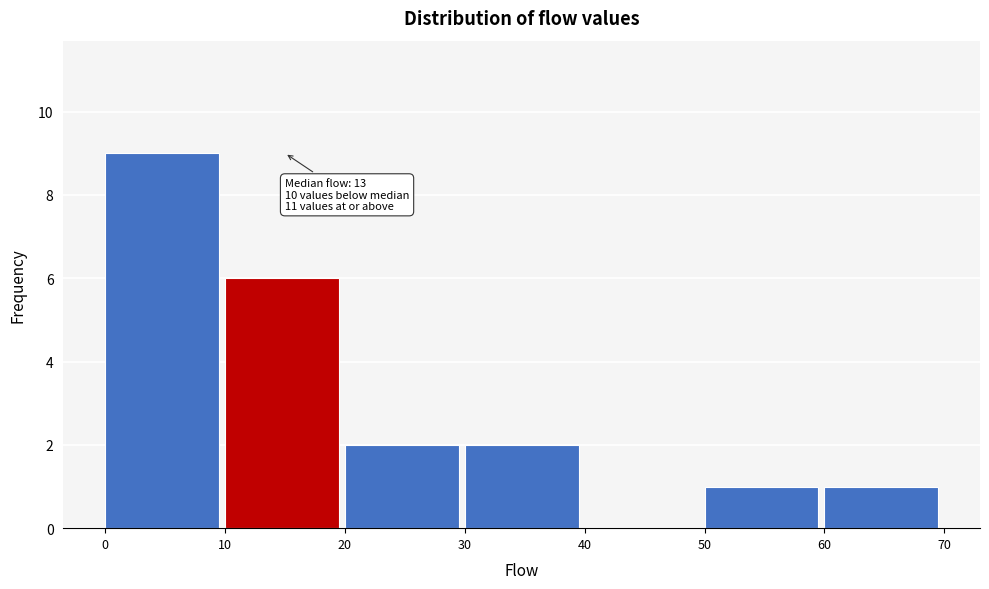

Over which range of the x-axis is the bar tallest?

0 to 10